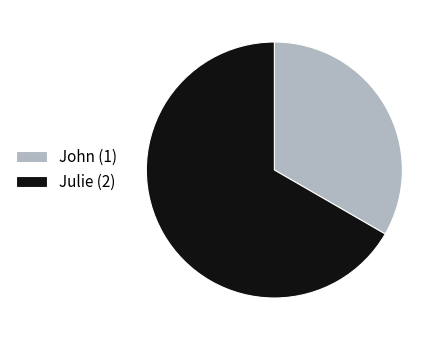

The John slice represents 25% of the pie. True or false?

False